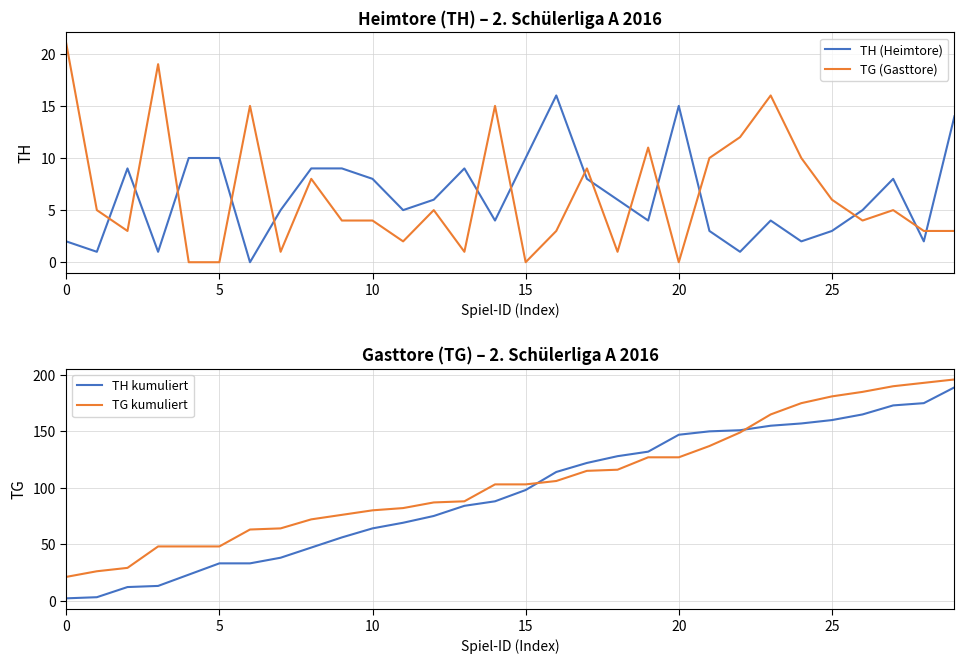

Which series has the largest total across all categories?

TG kumuliert